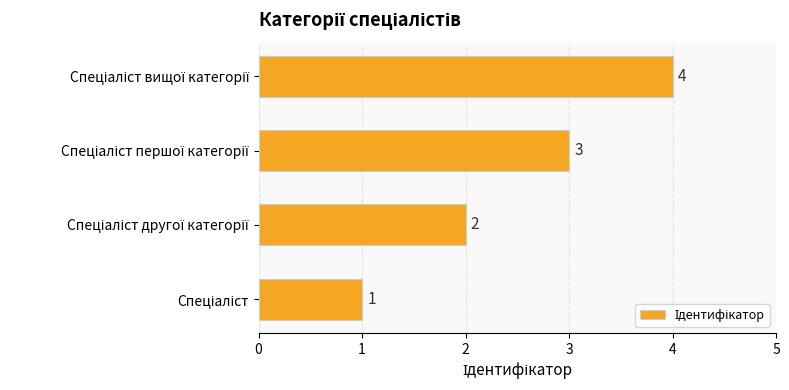

What is the difference between the maximum and minimum values?

3